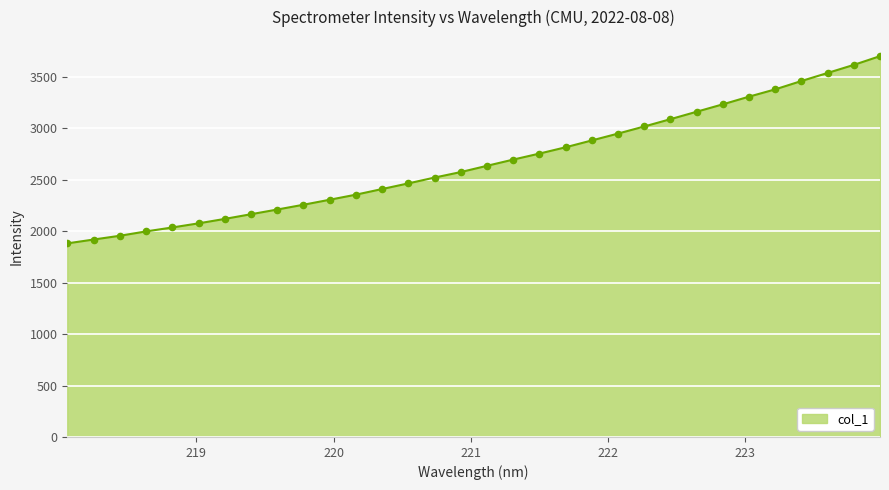

What is the difference between the maximum and minimum values?

1819.9